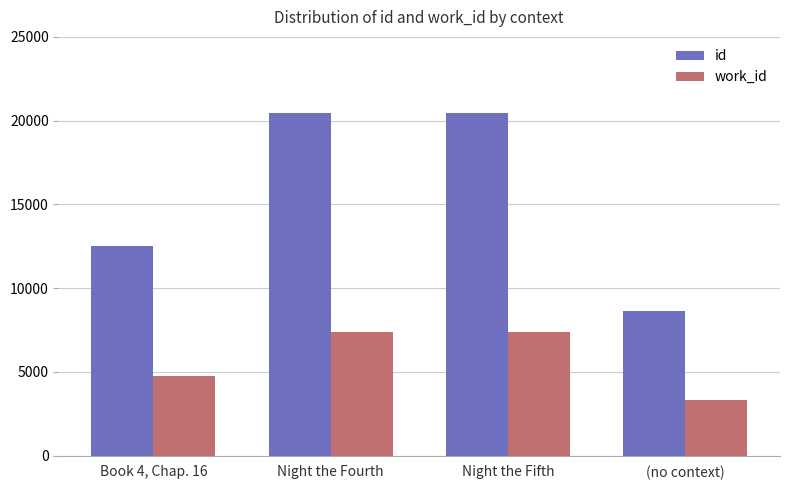

How many bars are there in each group?

2